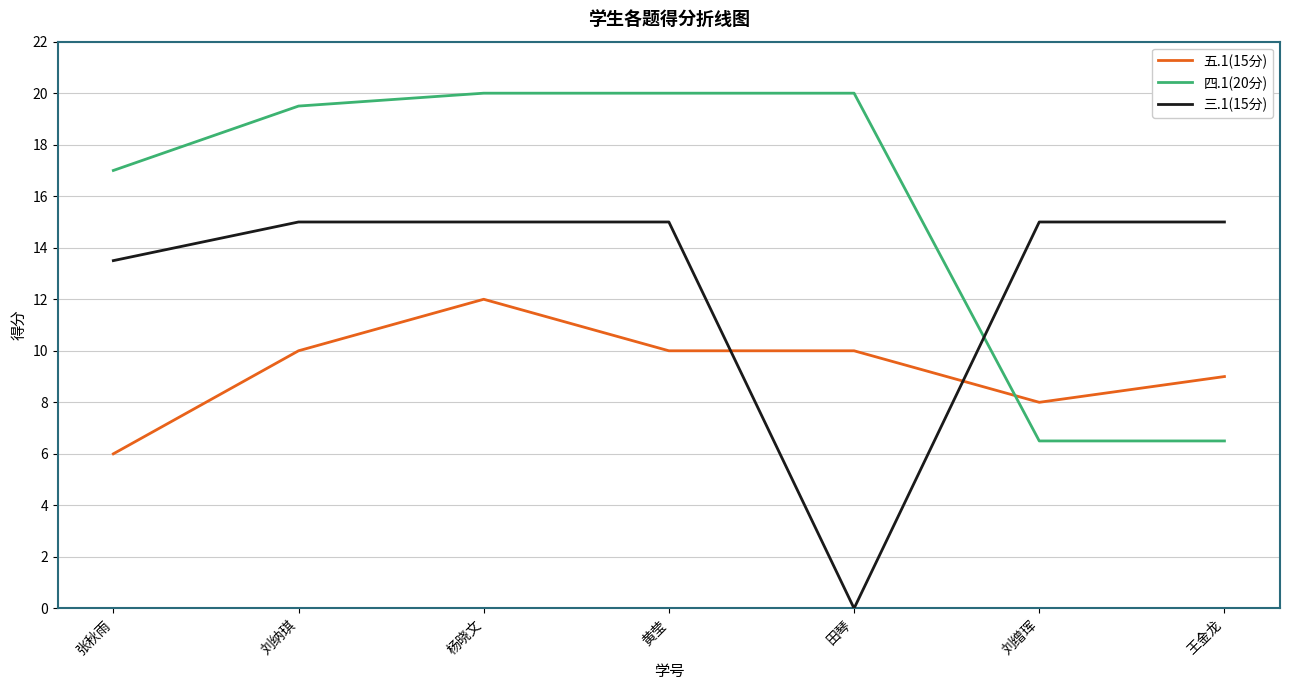

Which category has the lowest value in the 五.1(15分) series?

张秋雨